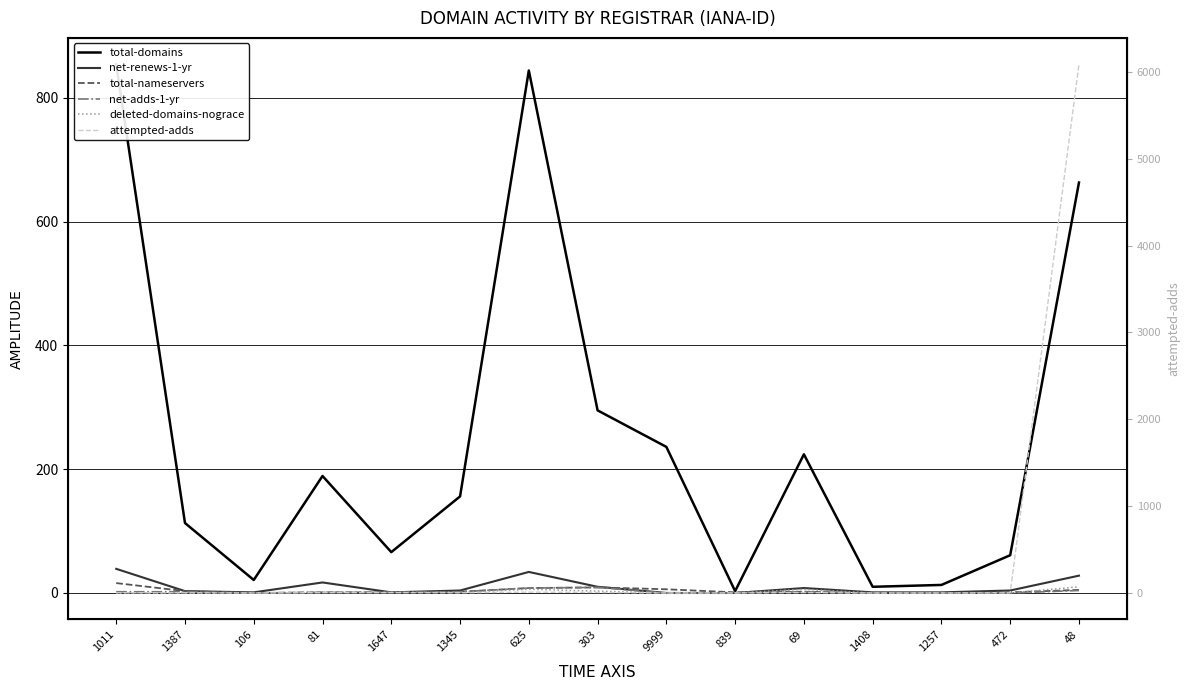

How many data points does each series have?

15